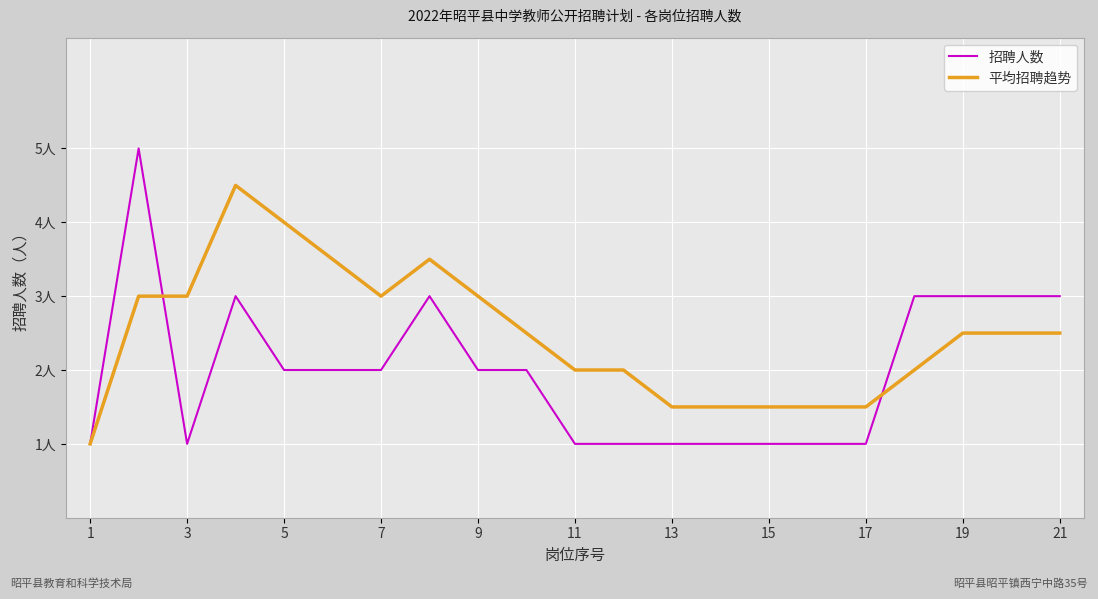

What are all the series names shown in the legend?

招聘人数, 平均招聘趋势